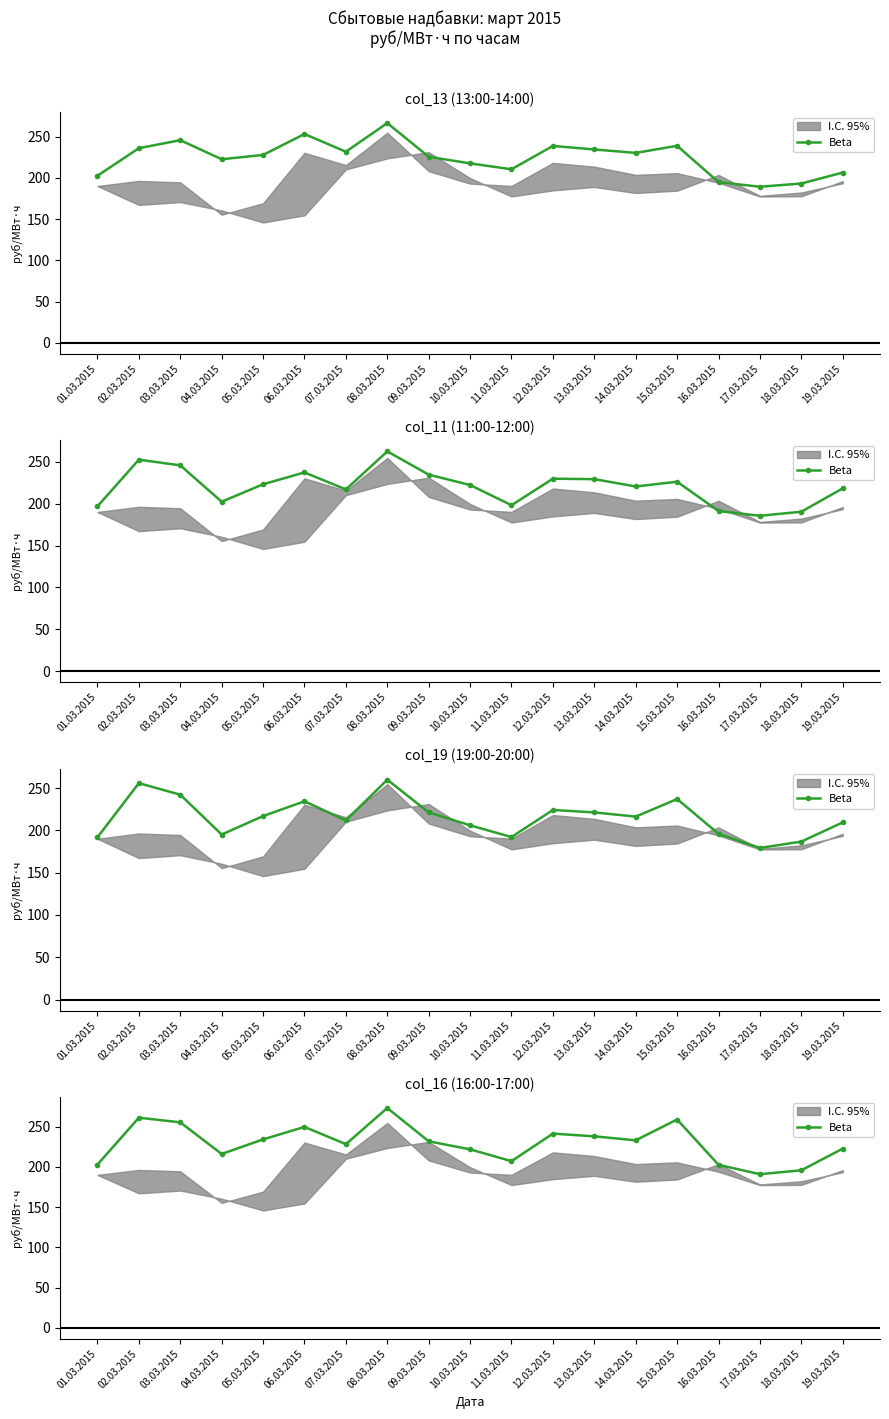

What position from the left is 17.03.2015?

17